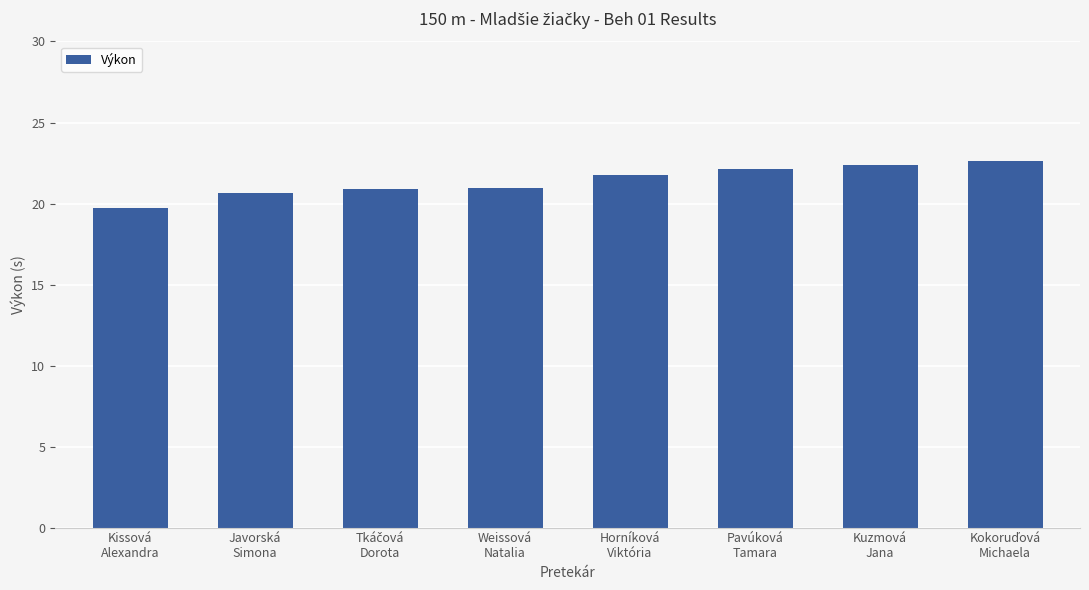

Count the number of data series in this chart.

1